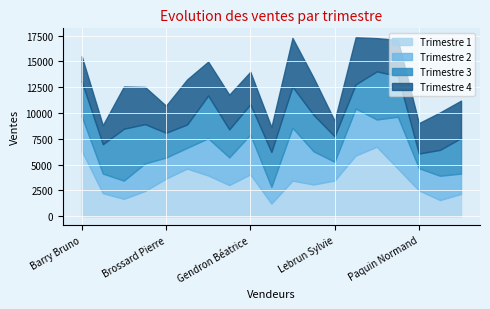

What is the sum of the Trimestre 3 values at Brossard Pierre and Gendron Béatrice?

5339